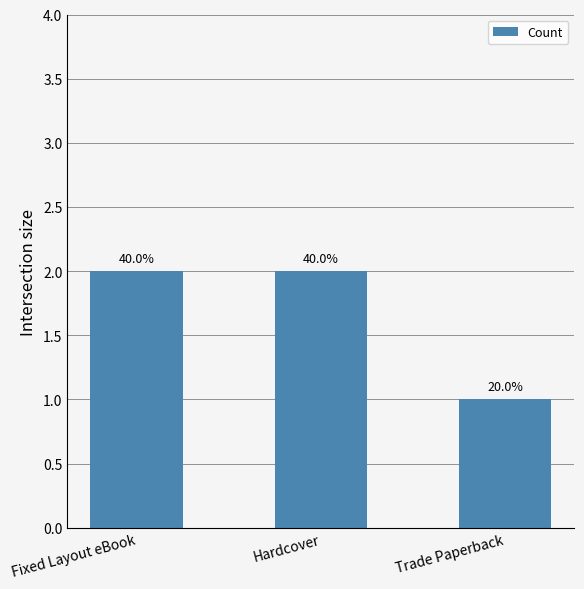

Reading left to right, list all the values displayed in this chart.

Fixed Layout eBook=2	Hardcover=2	Trade Paperback=1